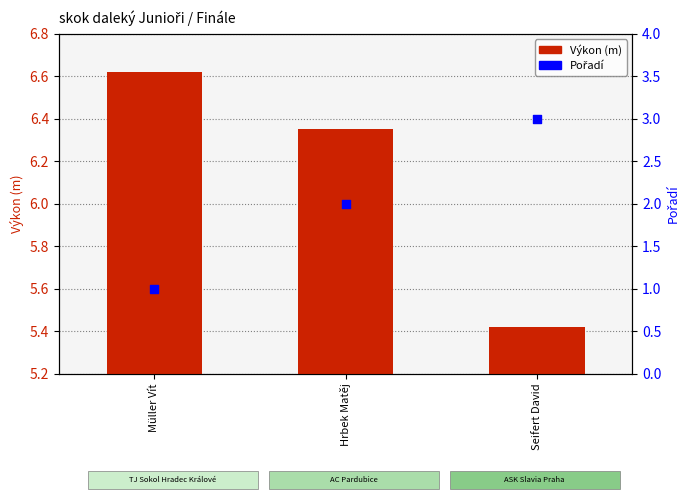

Which series contains the highest Y value?

Výkon (m)